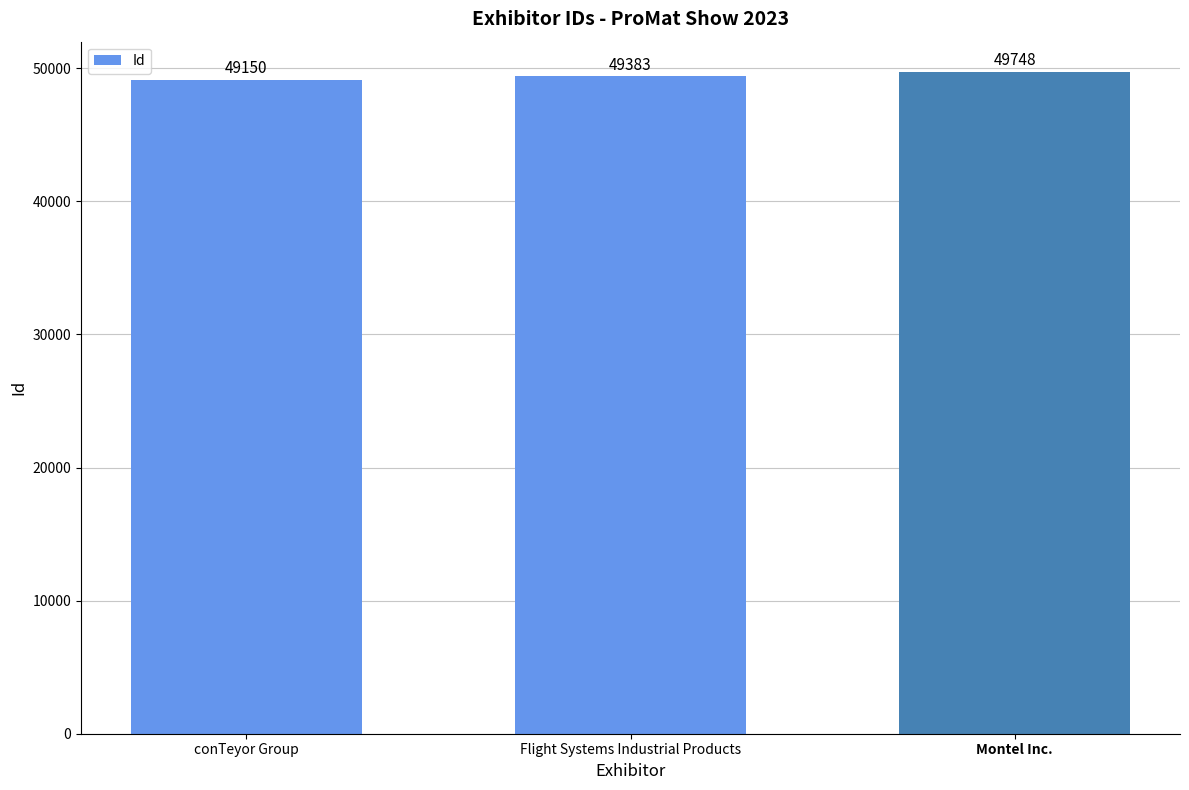

What is the difference between the maximum and second lowest values?

365